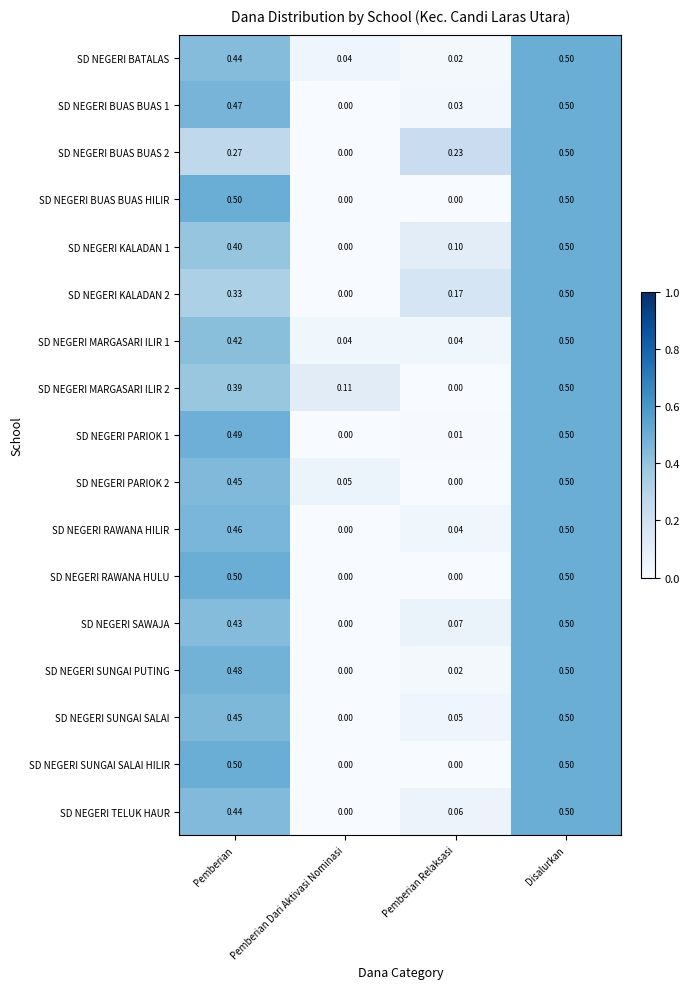

What is the maximum value shown in the chart?

0.5